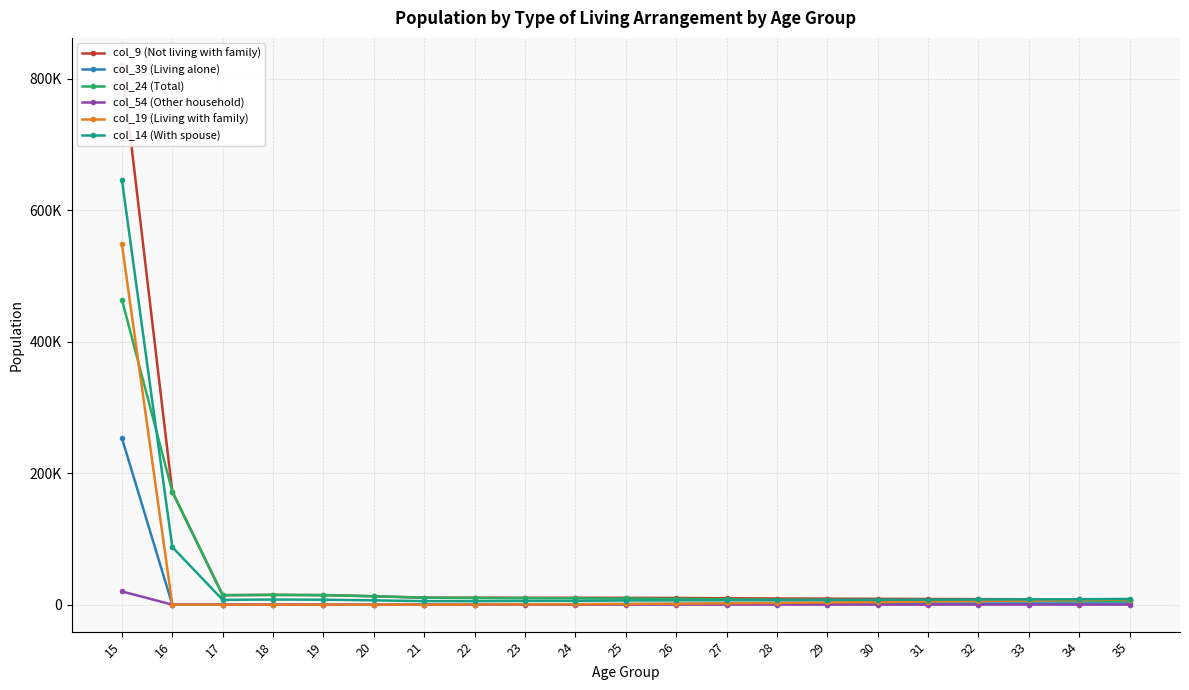

What is the value of the col_24 (Total) point at the 15th from the left?

7261